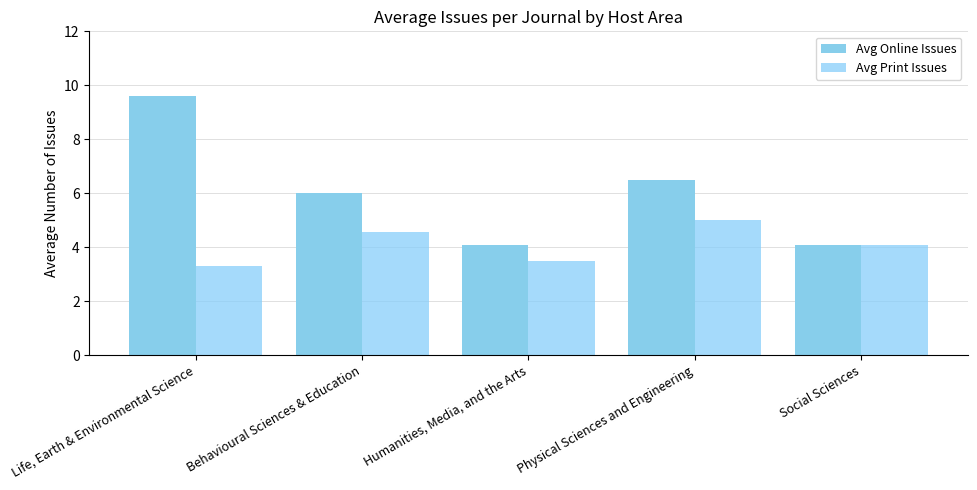

What is the difference between the Avg Print Issues values at Physical Sciences and Engineering and Life, Earth & Environmental Science?

1.7